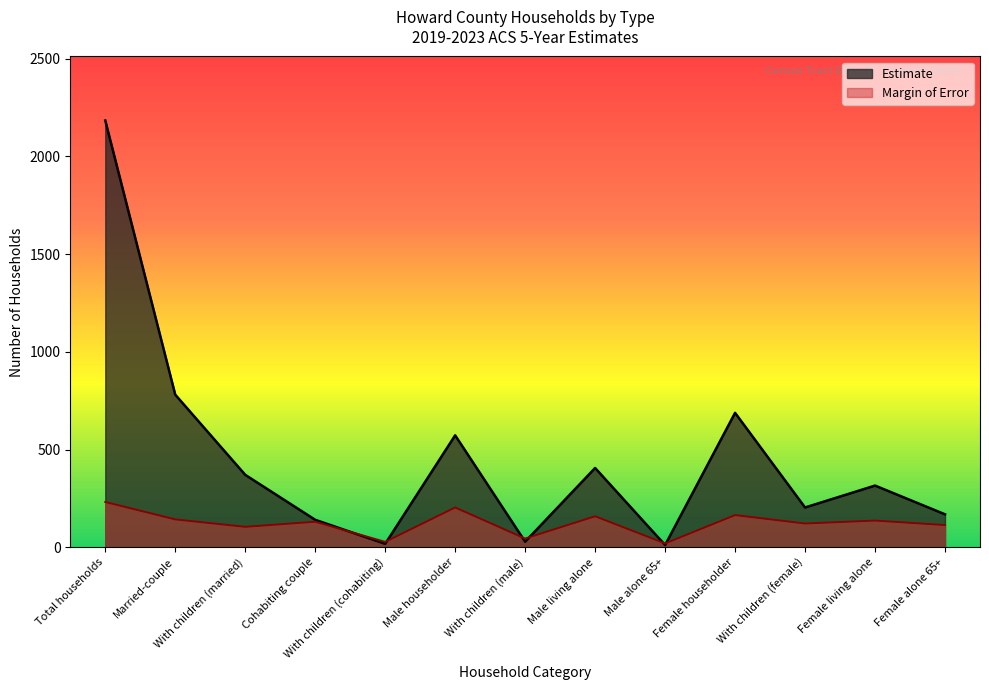

What is the difference between the Margin of Error values at Male living alone and Female alone 65+?

45